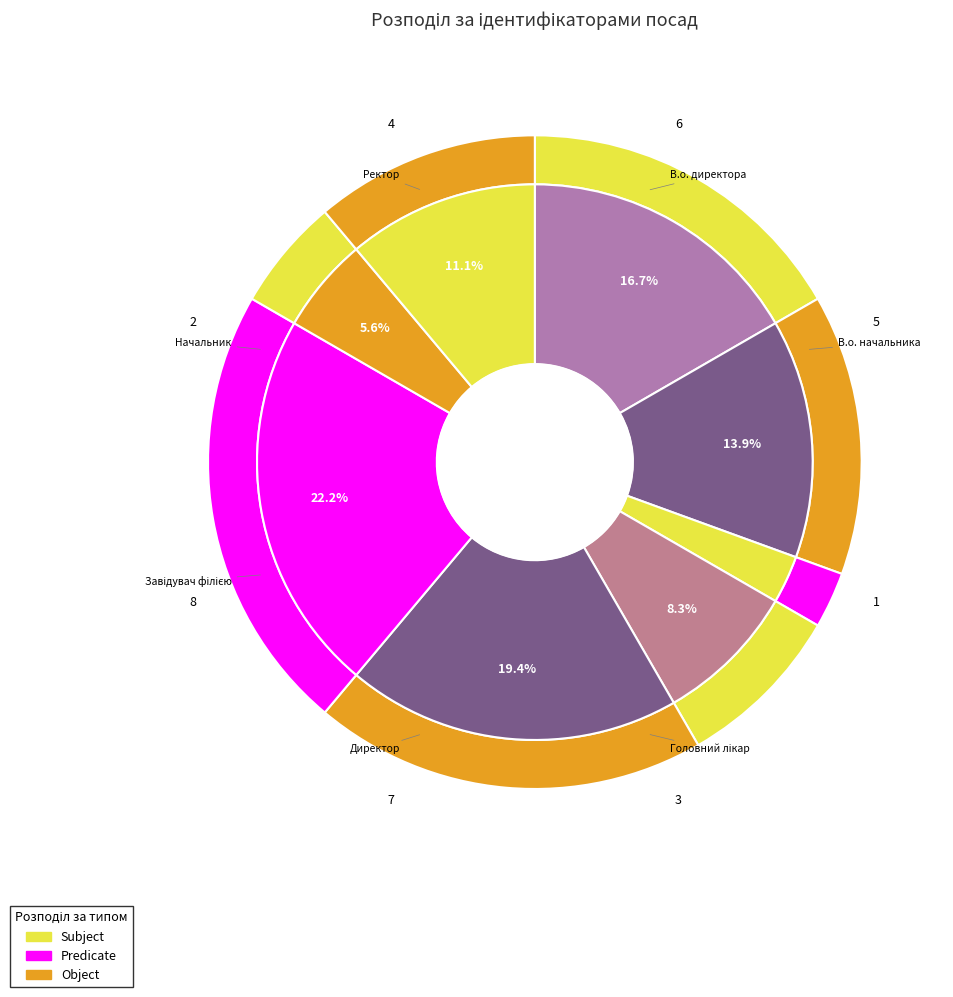

Rank the categories by value from lowest to highest.

Генеральний директор, Начальник, Головний лікар, Ректор, В.о. начальника, В.о. директора, Директор, Завідувач філією